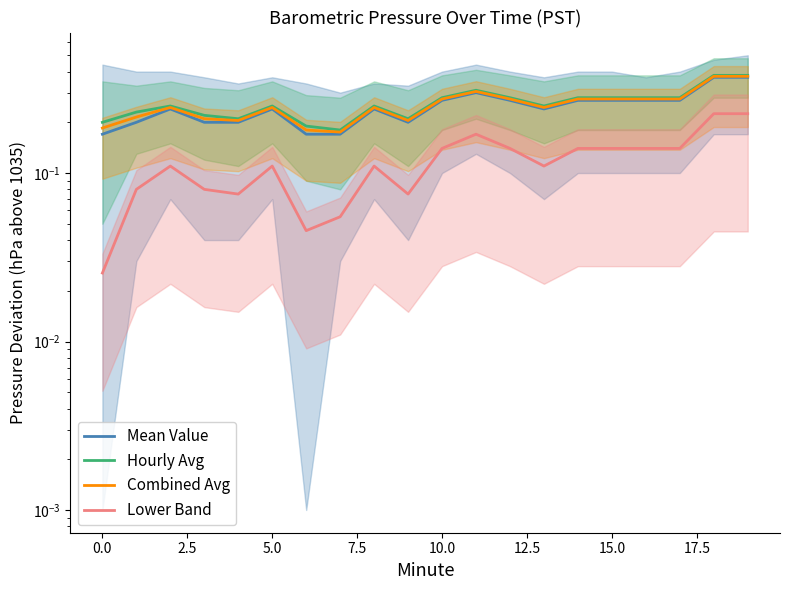

At 15.0, list the series in order from largest to smallest.

Hourly Avg, Combined Avg, Mean Value, Lower Band